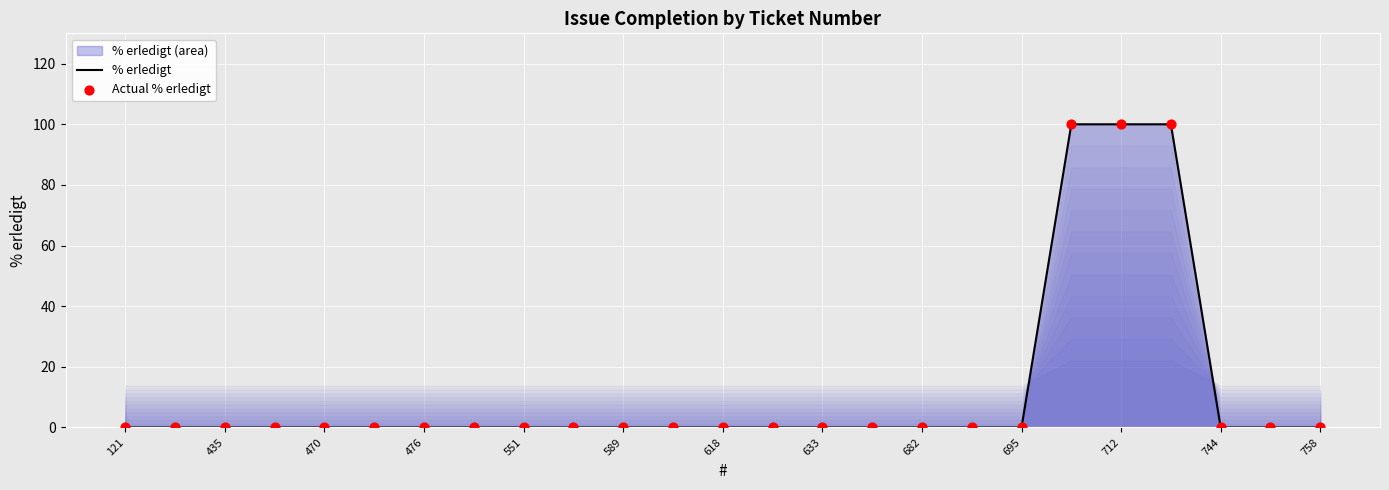

At how many categories does at least one series exceed 14?

3